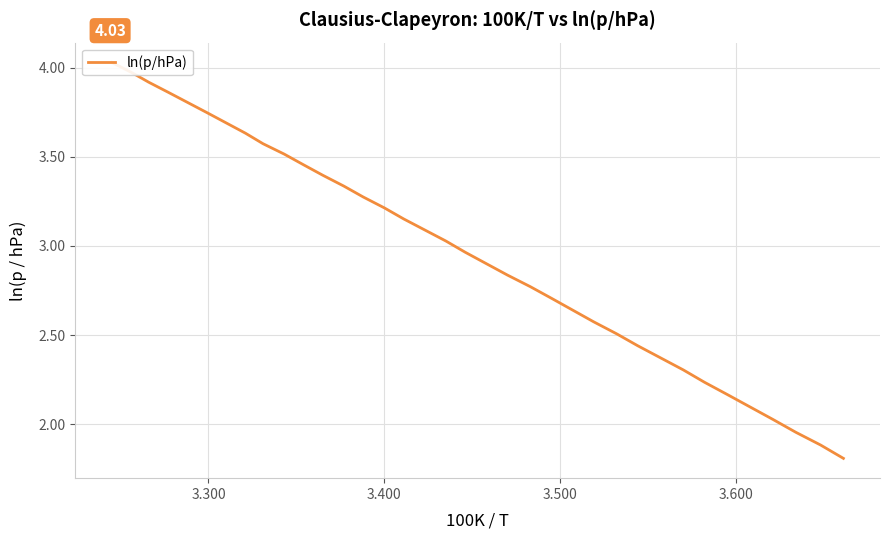

What is the average value?

3.0